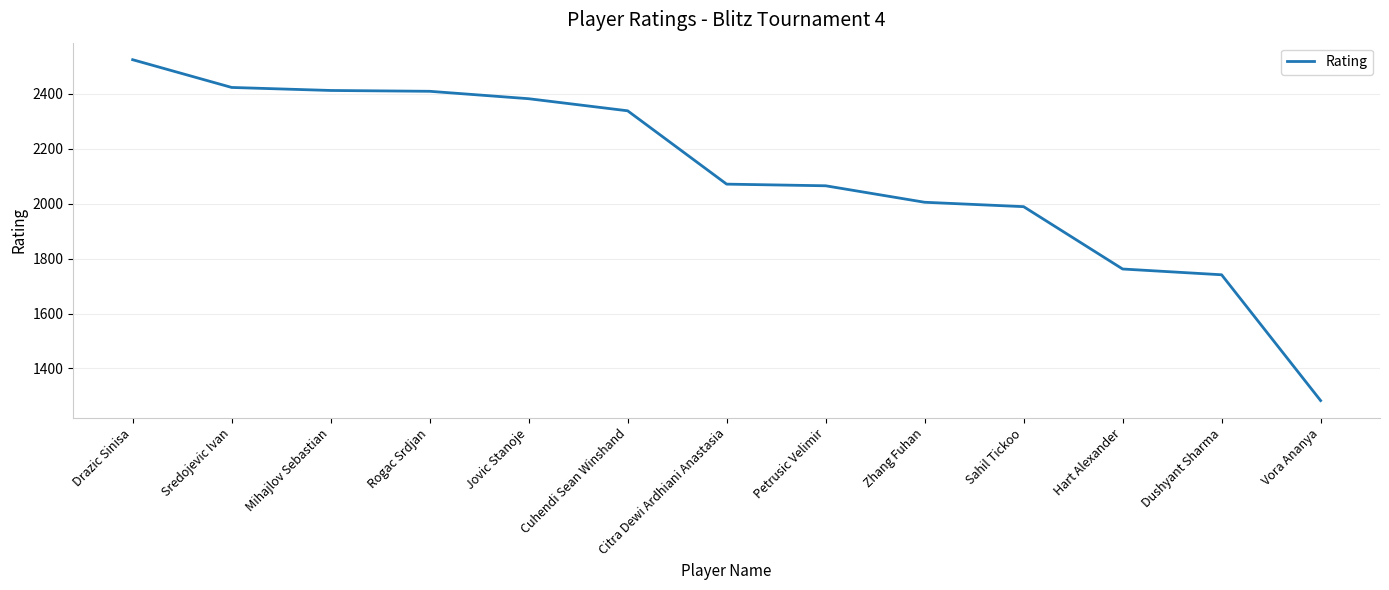

What is the difference between the maximum and minimum values?

1241